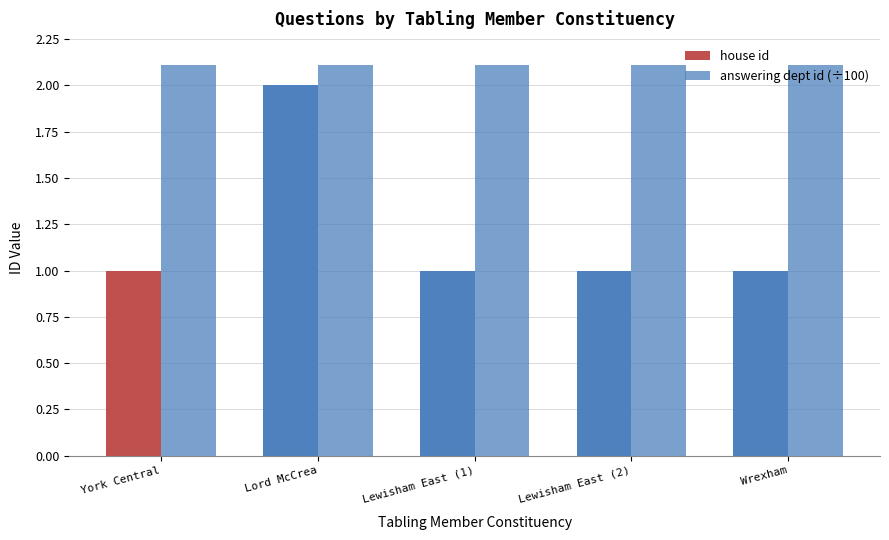

What is the difference between the maximum and second lowest values in the house id series?

1.0